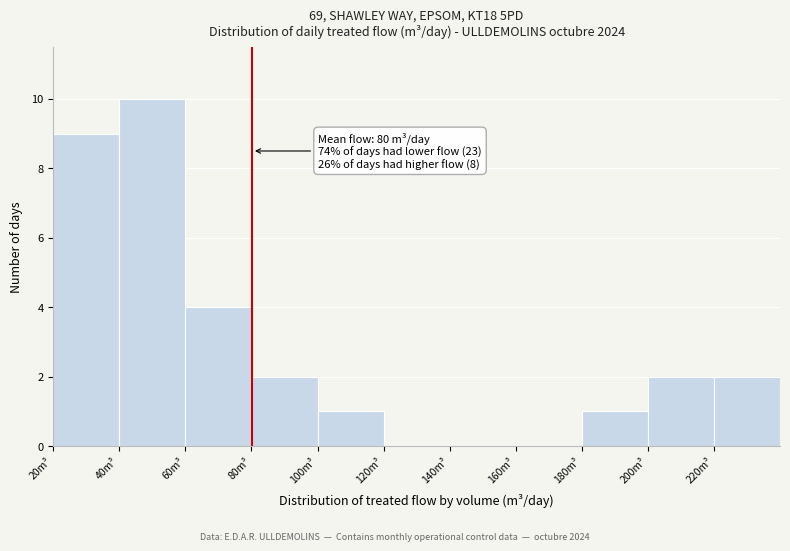

Which range on the x-axis has the tallest bar?

40 to 60